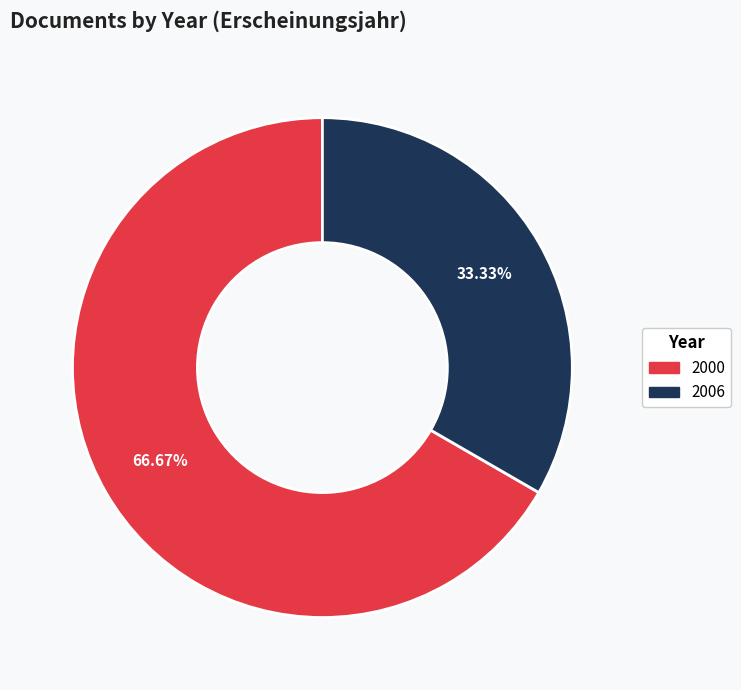

Is there any slice that represents more than half of the pie?

Yes